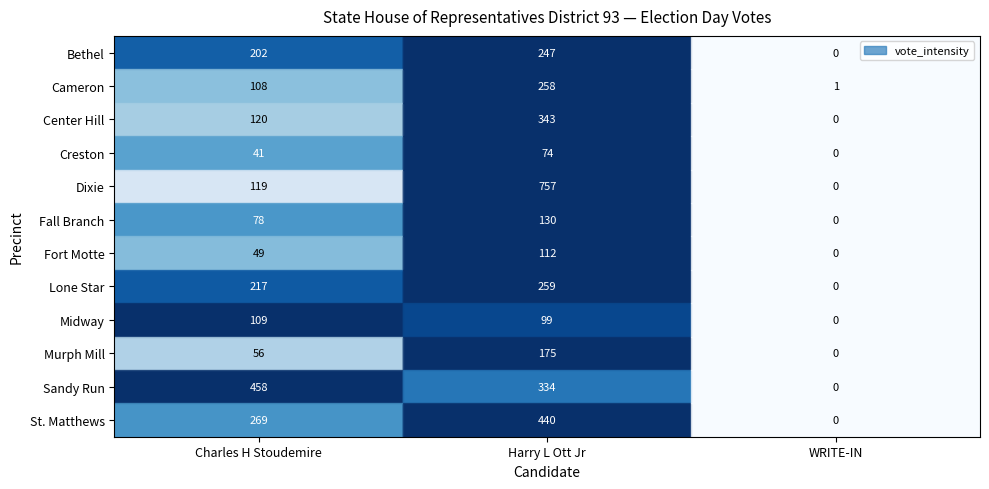

True or false: Center Hill has a value of 343 at Harry L Ott Jr.

True